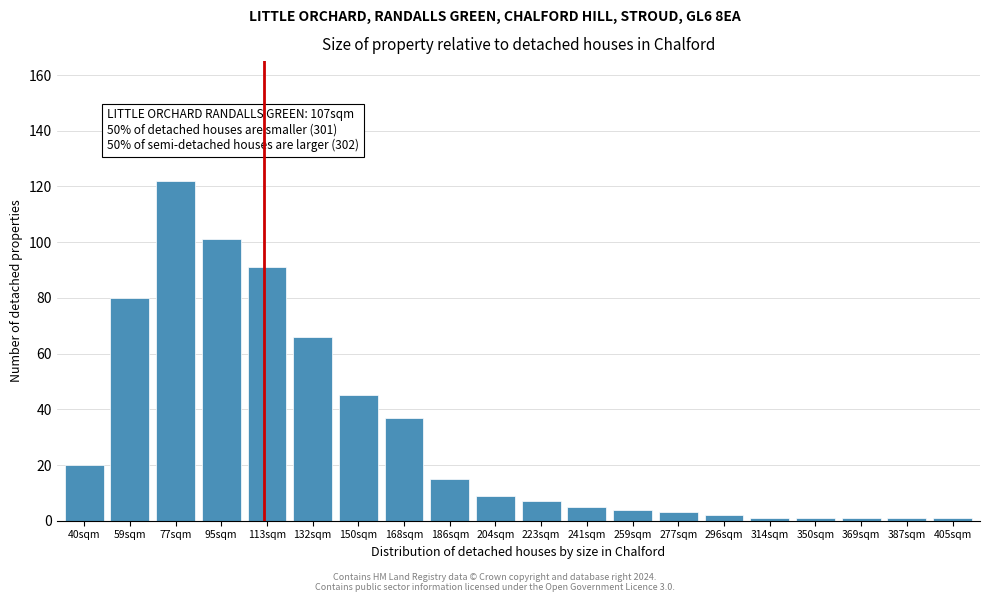

Reading left to right, what are all the values shown in this chart?

20	80	122	101	91	66	45	37	15	9	7	5	4	3	2	1	1	1	1	1